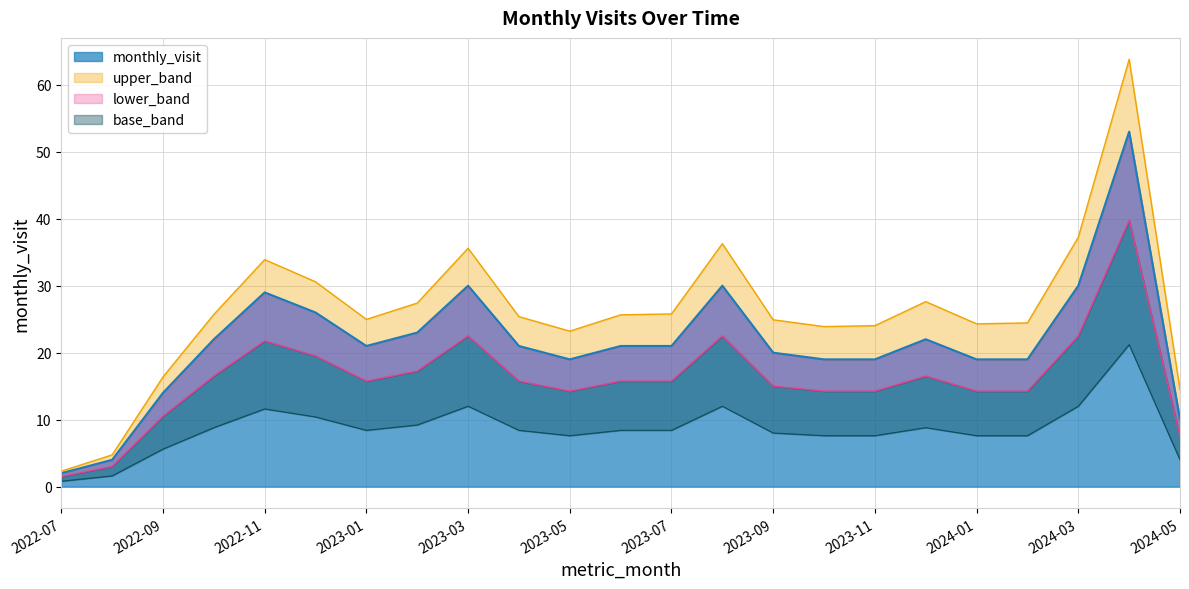

How many points are lower than both their immediate neighbors (excluding endpoints)?

2